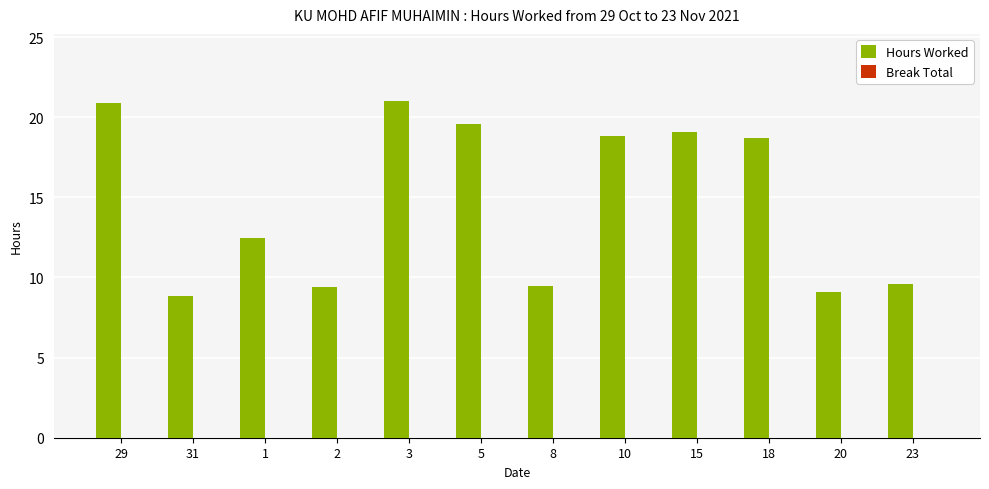

What is the ratio of the value at 8 to the value at 15?

0.5